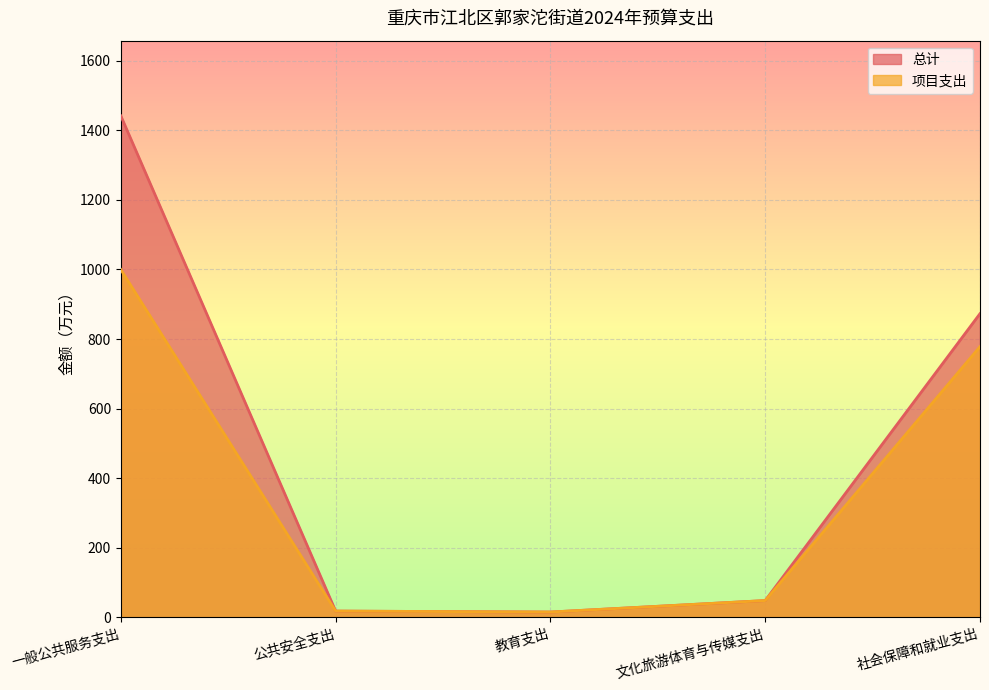

True or false: 总计 has a value of 17.7 at 公共安全支出.

True